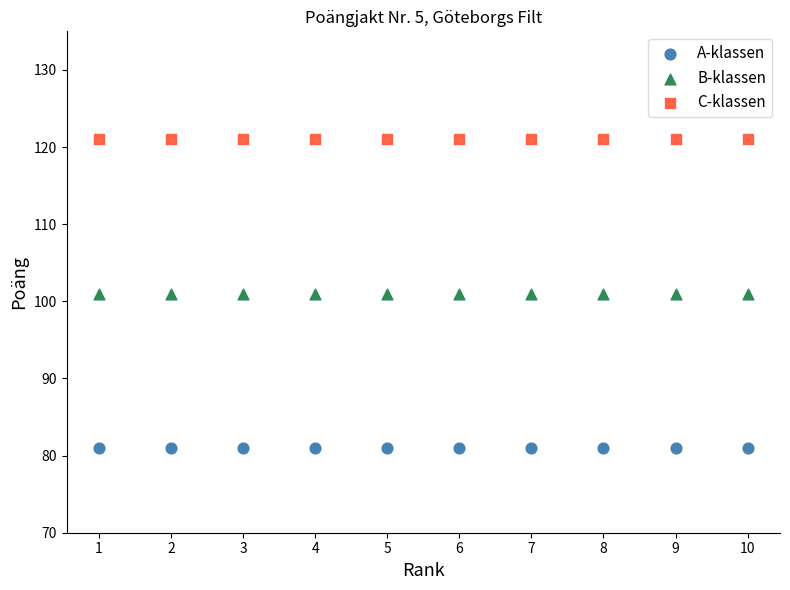

What are all the series names shown in the legend?

A-klassen, B-klassen, C-klassen